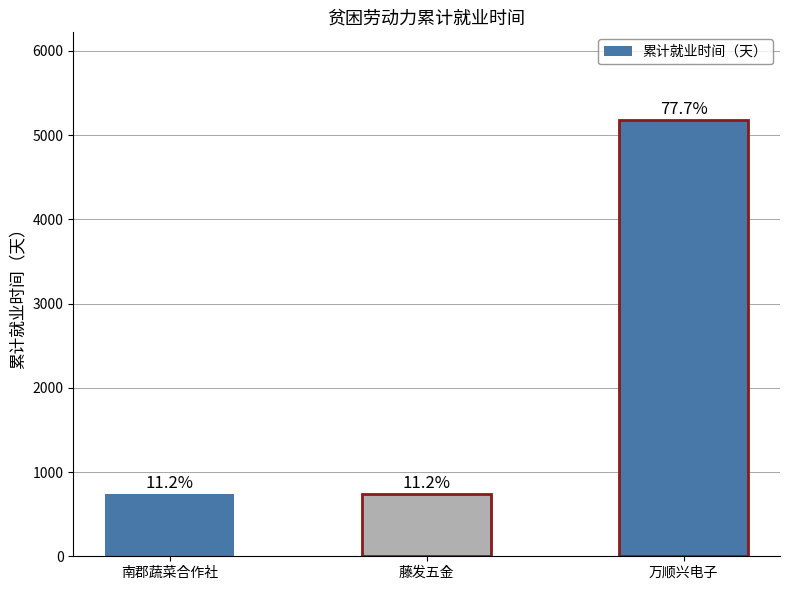

What is the value of the 1st bar from the left?

744.5